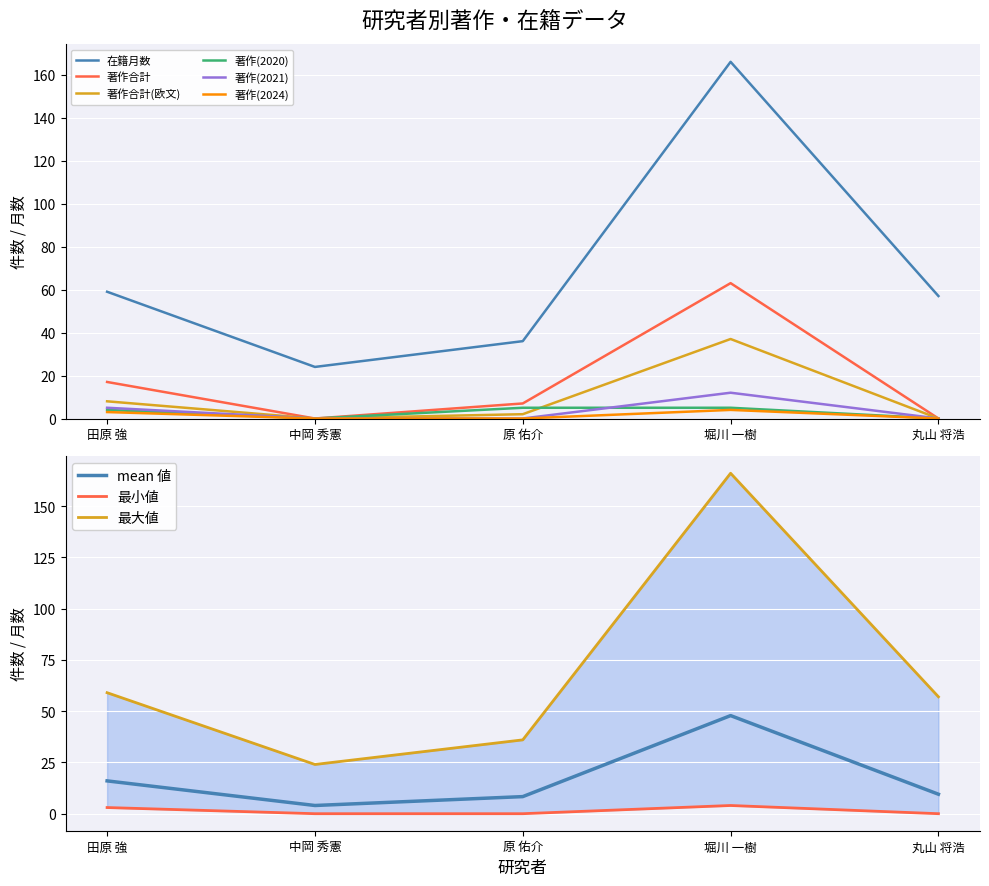

True or false: 著作合計 and 著作(2024) intersect in this chart.

False